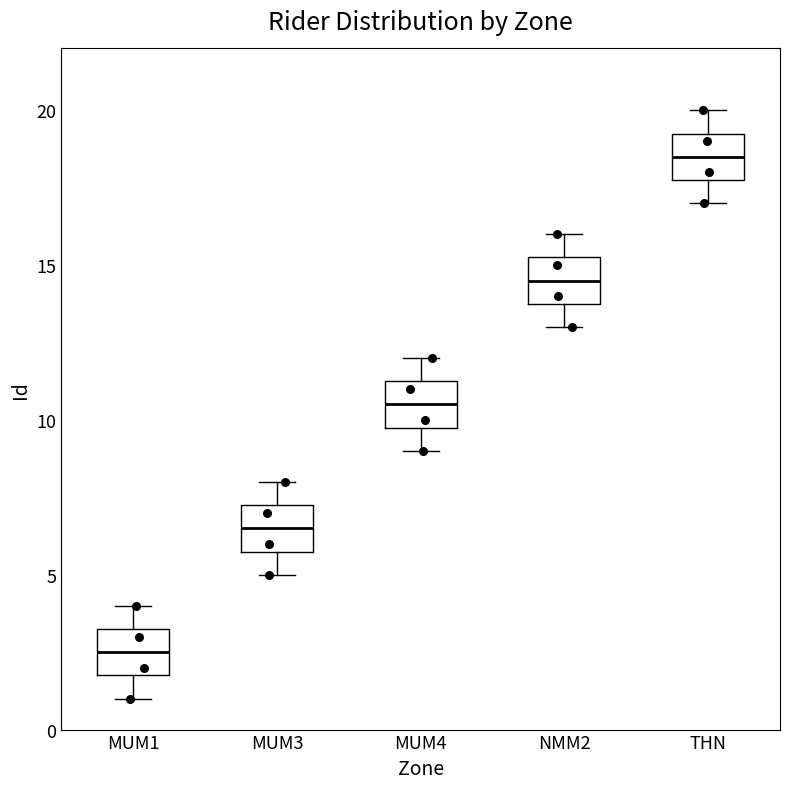

Reading left to right, transcribe this box plot: for each box, give where its median line is, the range the box spans, and where its two whiskers end, as read against the y-axis. The values are not printed on the chart, so give them approximately, as read against the axis.

MUM1: median 2.5, box 2.0 to 3.5, whiskers 1.0 to 4.0
MUM3: median 6.5, box 6.0 to 7.5, whiskers 5.0 to 8.0
MUM4: median 10.5, box 10.0 to 11.5, whiskers 9.0 to 12.0
NMM2: median 14.5, box 14.0 to 15.5, whiskers 13.0 to 16.0
THN: median 18.5, box 18.0 to 19.5, whiskers 17.0 to 20.0